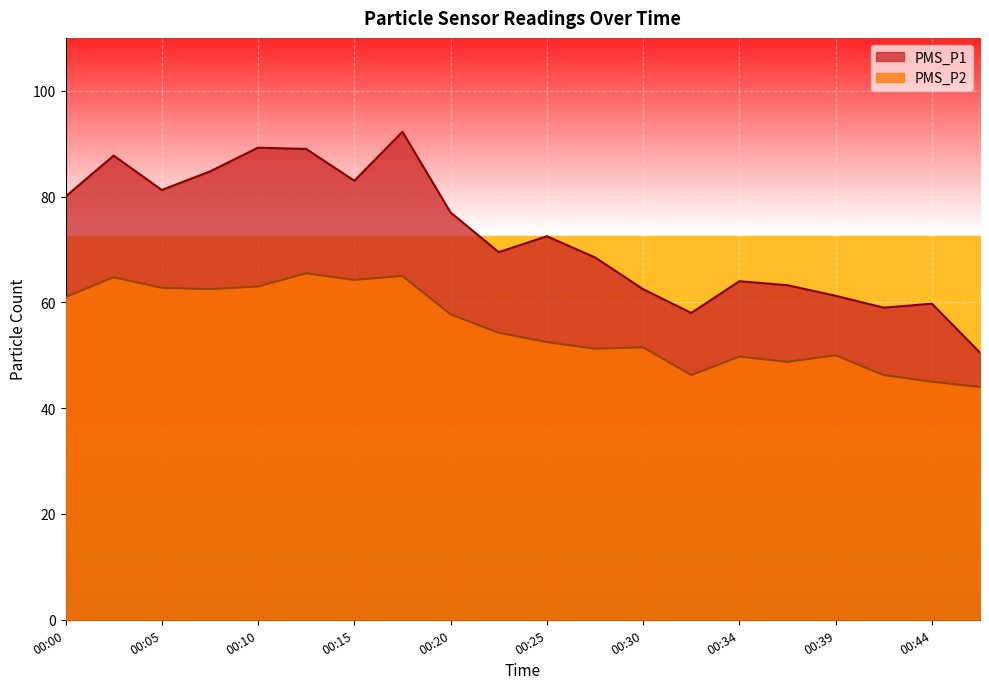

Reading left to right, what are all the values shown in this chart?

PMS_P1: 00:00=80.0	00:02=87.8	00:05=81.2	00:07=84.8	00:10=89.2	00:12=89.0	00:15=83.0	00:17=92.2	00:20=77.0	00:22=69.5	00:25=72.5	00:27=68.5	00:30=62.5	00:32=58.0	00:34=64.0	00:37=63.2	00:39=61.2	00:42=59.0	00:44=59.8	00:47=50.5
PMS_P2: 00:00=61.0	00:02=64.8	00:05=62.8	00:07=62.5	00:10=63.0	00:12=65.5	00:15=64.2	00:17=65.0	00:20=57.8	00:22=54.2	00:25=52.5	00:27=51.2	00:30=51.5	00:32=46.2	00:34=49.8	00:37=48.8	00:39=50.0	00:42=46.2	00:44=45.0	00:47=44.0